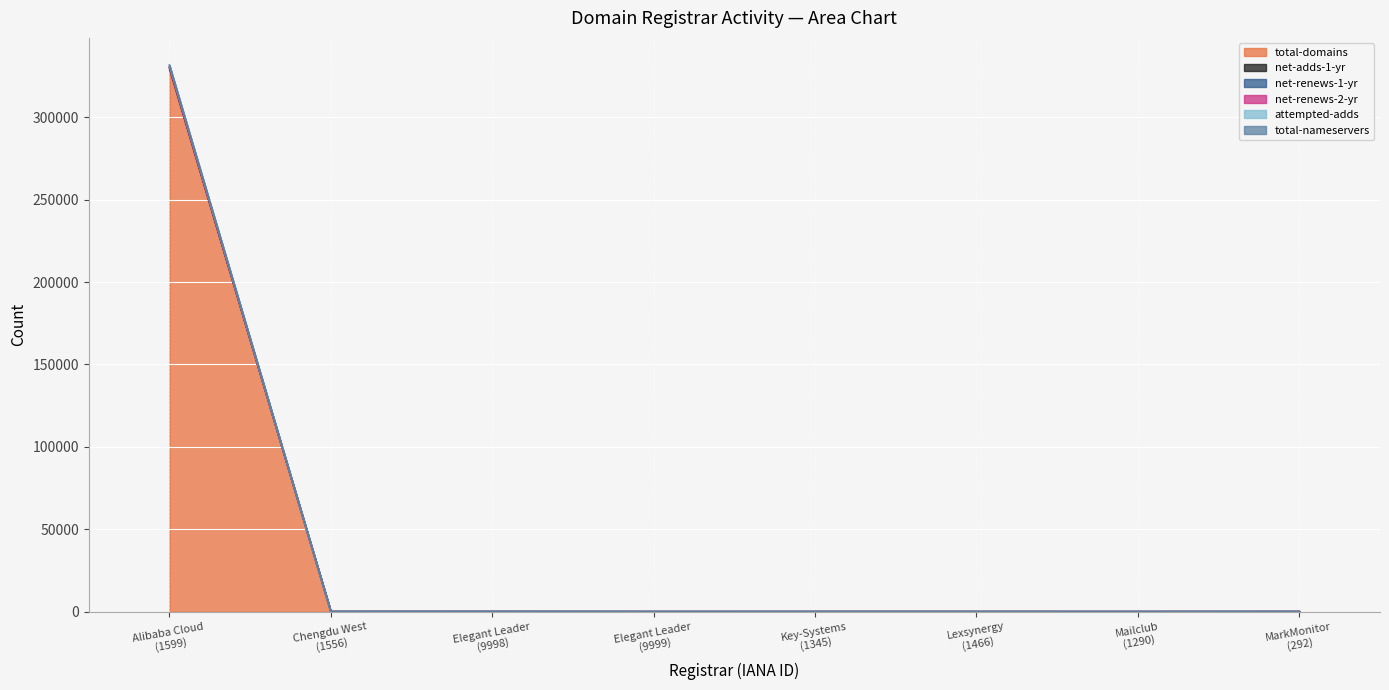

True or false: net-renews-1-yr and attempted-adds cross at least once.

False